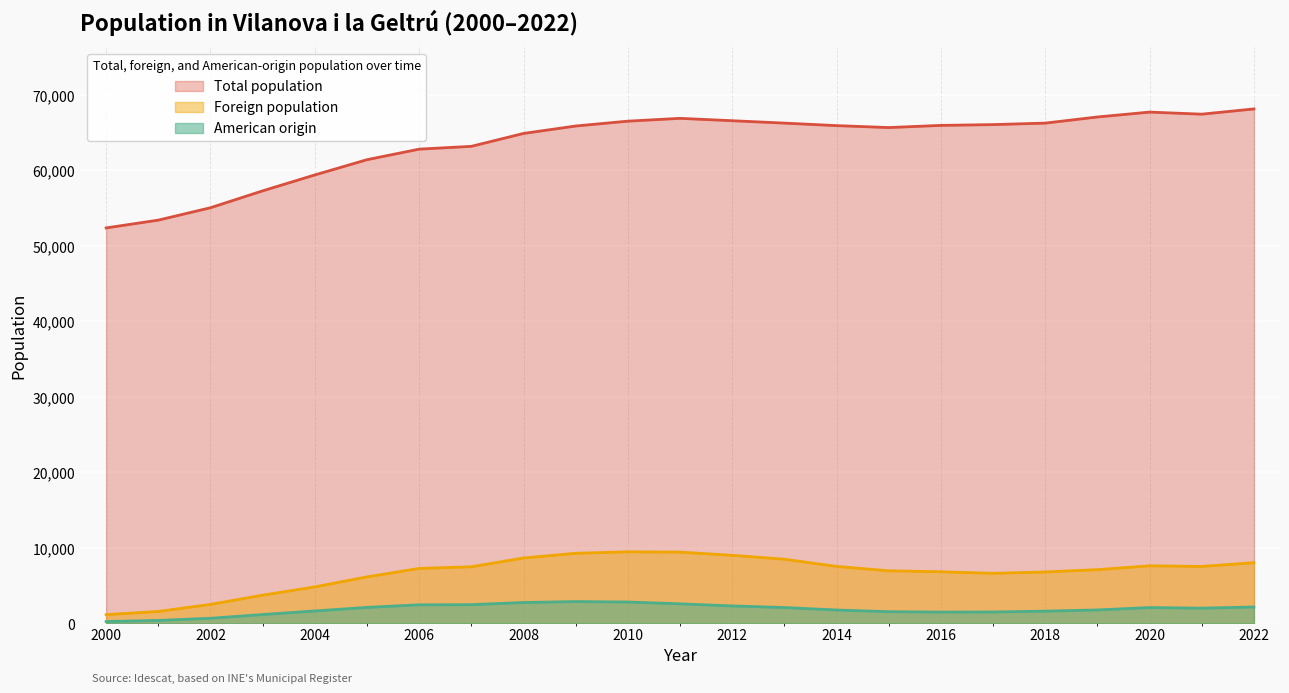

Is it true that Total population equals 65890 at 2009?

True